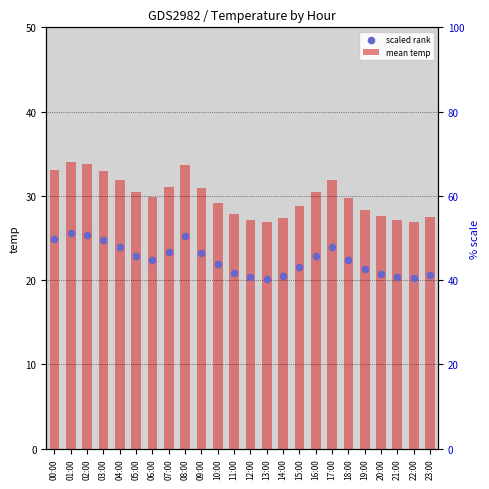

Is the value of scaled rank at 01:00 greater than the value of mean temp at 07:00?

No